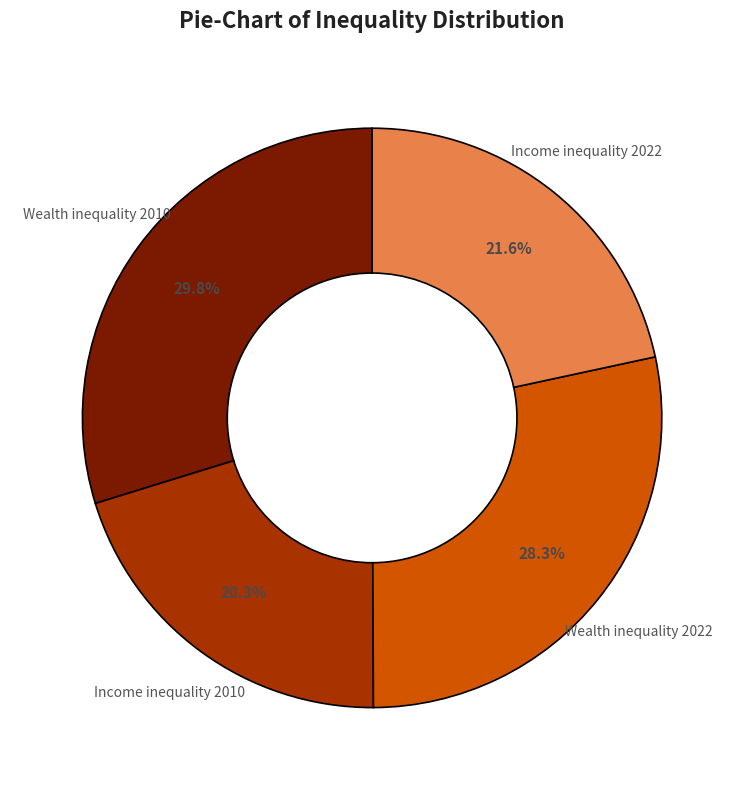

Is there any slice that represents more than half of the pie?

No